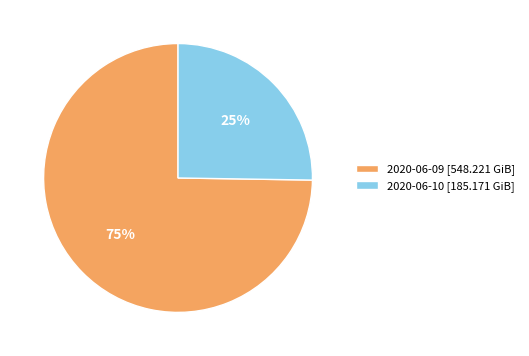

Do 2020-06-09 [548.221 GiB] and 2020-06-10 [185.171 GiB] together represent more than half of the pie?

Yes